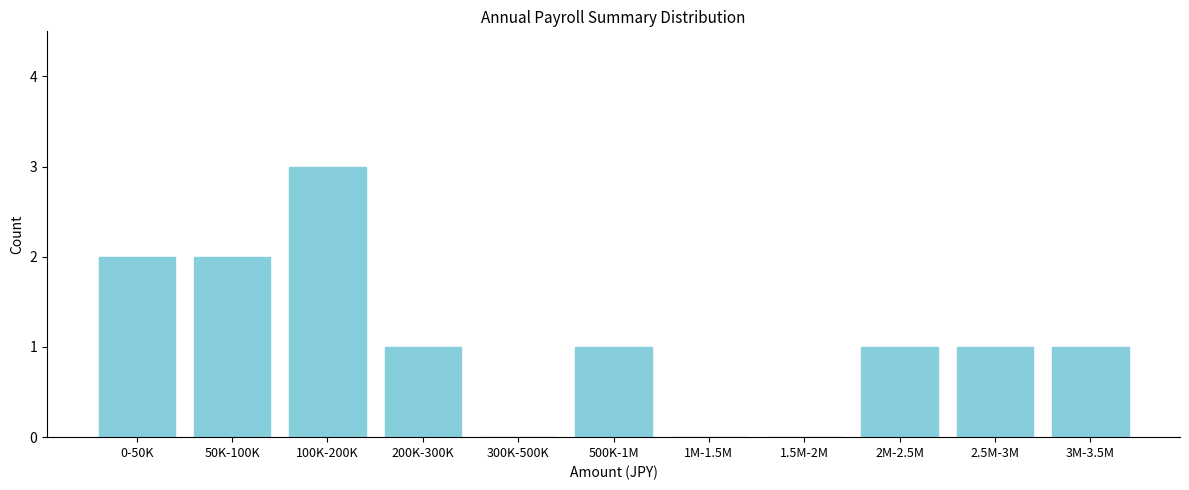

Reading left to right, extract all data points from this chart.

0-50K=2	50K-100K=2	100K-200K=3	200K-300K=1	300K-500K=0	500K-1M=1	1M-1.5M=0	1.5M-2M=0	2M-2.5M=1	2.5M-3M=1	3M-3.5M=1